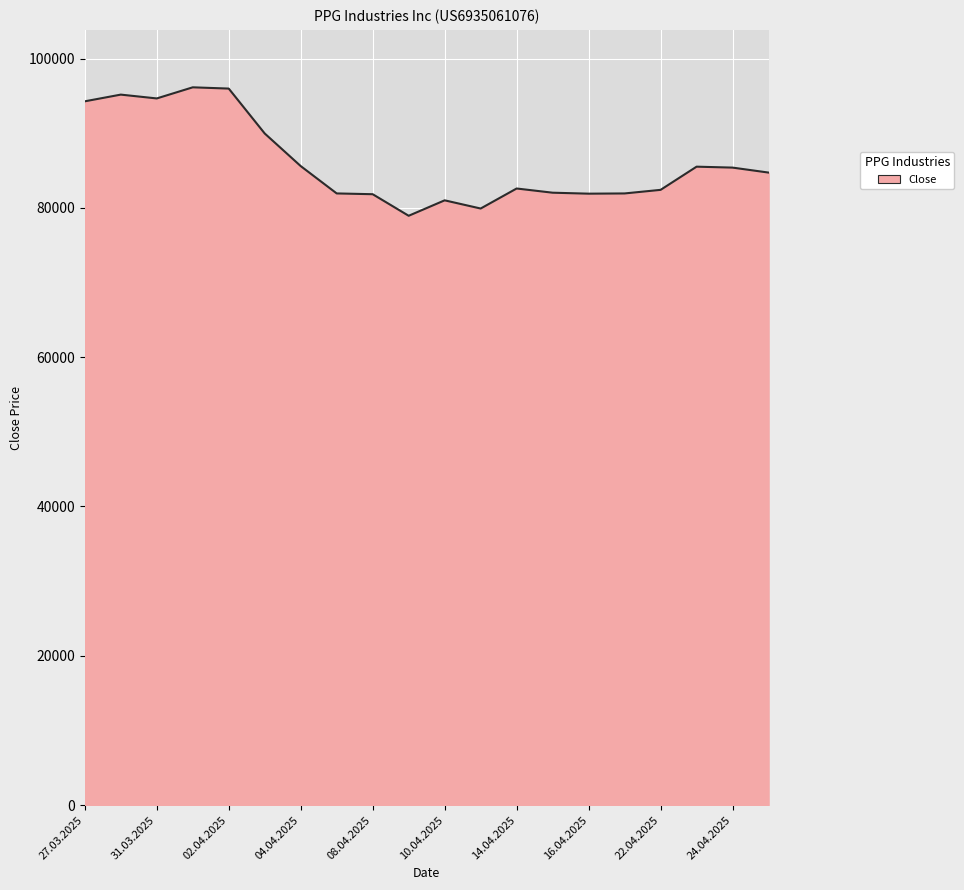

What is the greatest value displayed?

96143